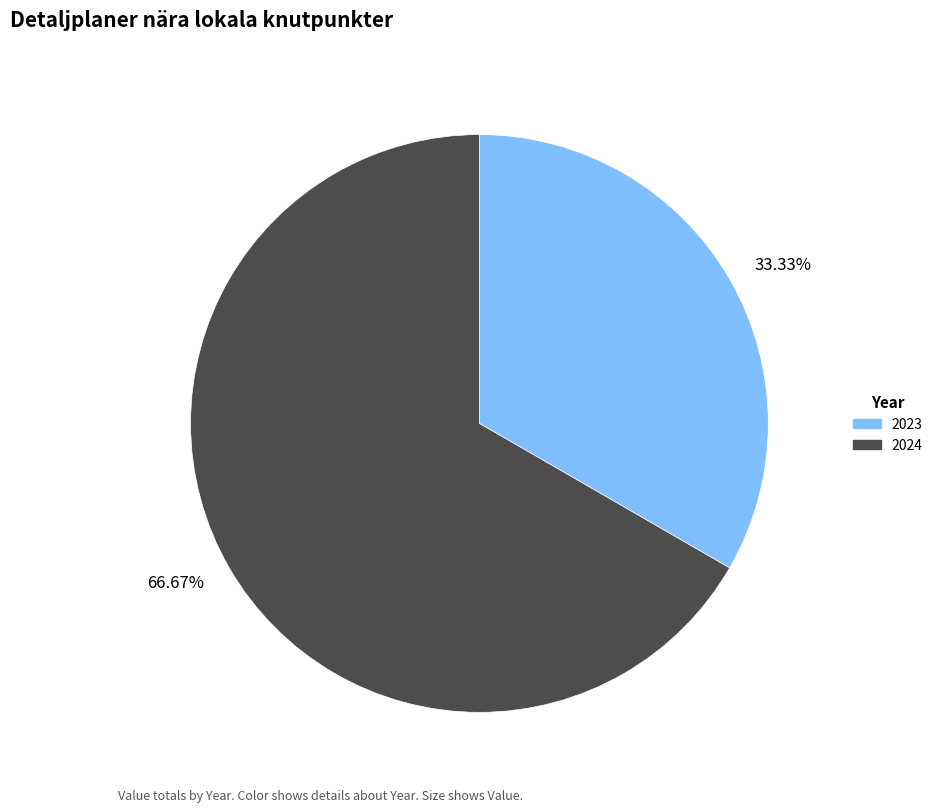

How many slices are in this pie chart?

2